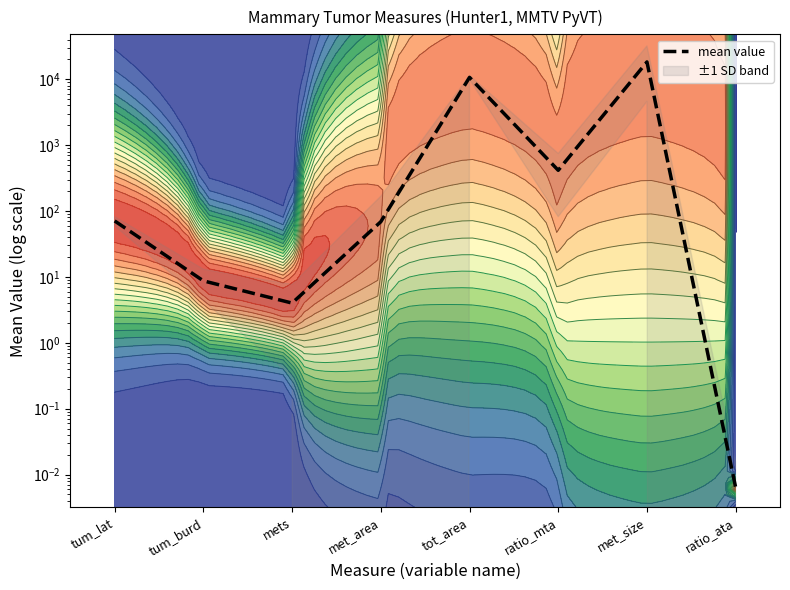

Reading left to right, transcribe all the data shown in this chart.

70.7	8.7	4.0	68.8	10670.0	415.0	18305.0	0.0